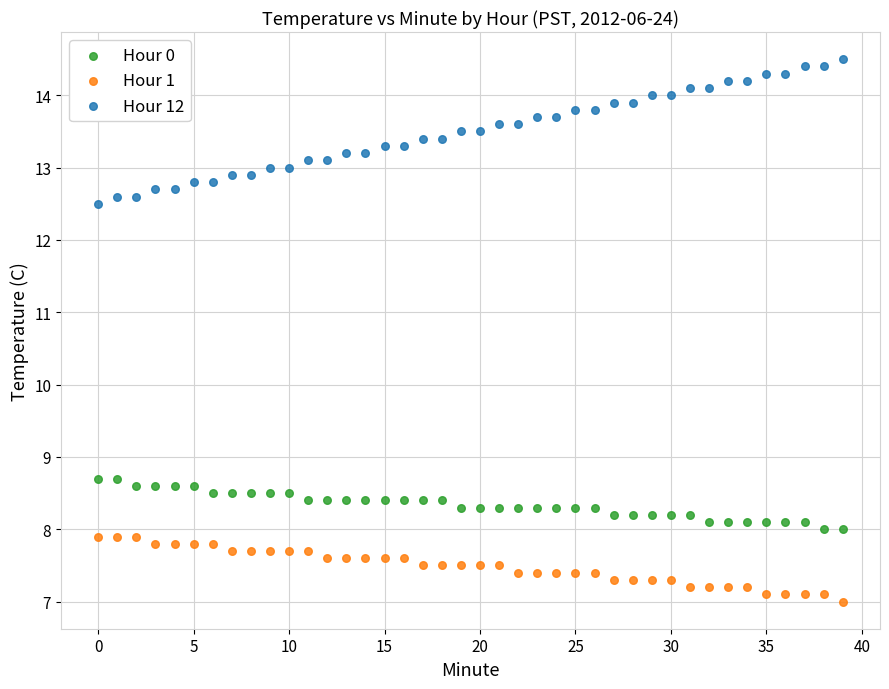

Across all data points, what is the range of Y values (max minus min)?

7.5